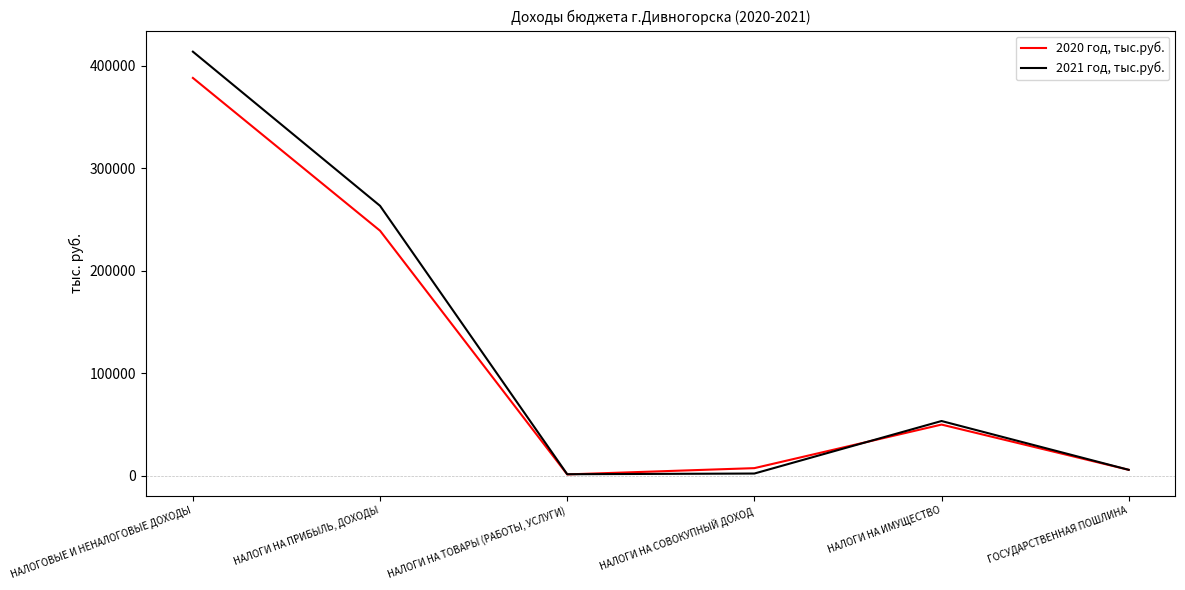

List the series in order of their peak value, highest first.

2021 год, тыс.руб., 2020 год, тыс.руб.